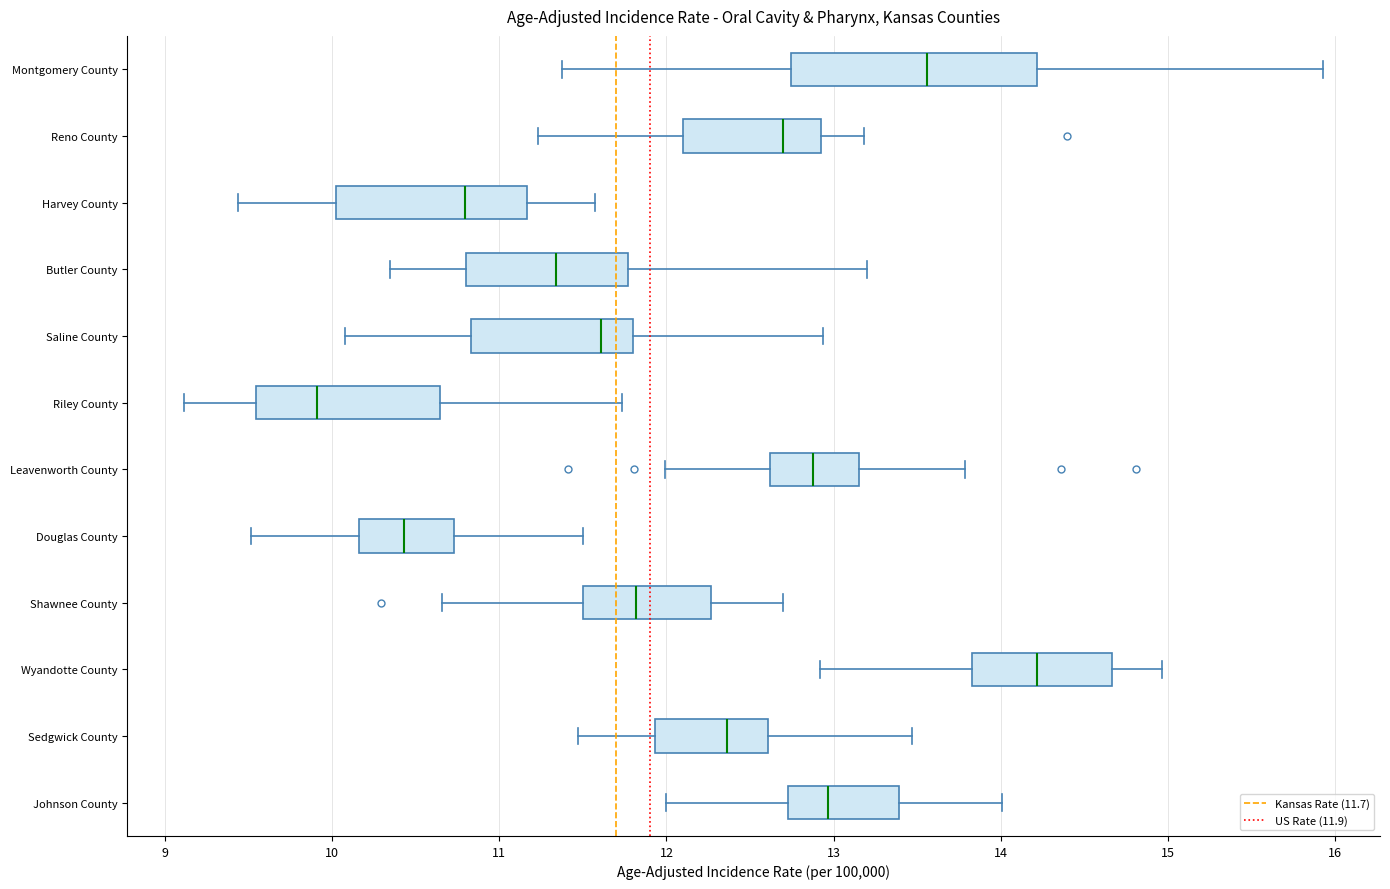

Reading bottom to top, transcribe this box plot: for each box, give where its median line is, the range the box spans, and where its two whiskers end, as read against the x-axis. The values are not printed on the chart, so give them approximately, as read against the axis.

Johnson County: median 13.0, box 12.7 to 13.4, whiskers 12.0 to 14.0
Sedgwick County: median 12.4, box 11.9 to 12.6, whiskers 11.5 to 13.5
Wyandotte County: median 14.2, box 13.8 to 14.7, whiskers 12.9 to 15.0
Shawnee County: median 11.8, box 11.5 to 12.3, whiskers 10.7 to 12.7
Douglas County: median 10.4, box 10.2 to 10.7, whiskers 9.5 to 11.5
Leavenworth County: median 12.9, box 12.6 to 13.2, whiskers 12.0 to 13.8
Riley County: median 9.9, box 9.5 to 10.6, whiskers 9.1 to 11.7
Saline County: median 11.6, box 10.8 to 11.8, whiskers 10.1 to 12.9
Butler County: median 11.3, box 10.8 to 11.8, whiskers 10.3 to 13.2
Harvey County: median 10.8, box 10.0 to 11.2, whiskers 9.4 to 11.6
Reno County: median 12.7, box 12.1 to 12.9, whiskers 11.2 to 13.2
Montgomery County: median 13.6, box 12.7 to 14.2, whiskers 11.4 to 15.9